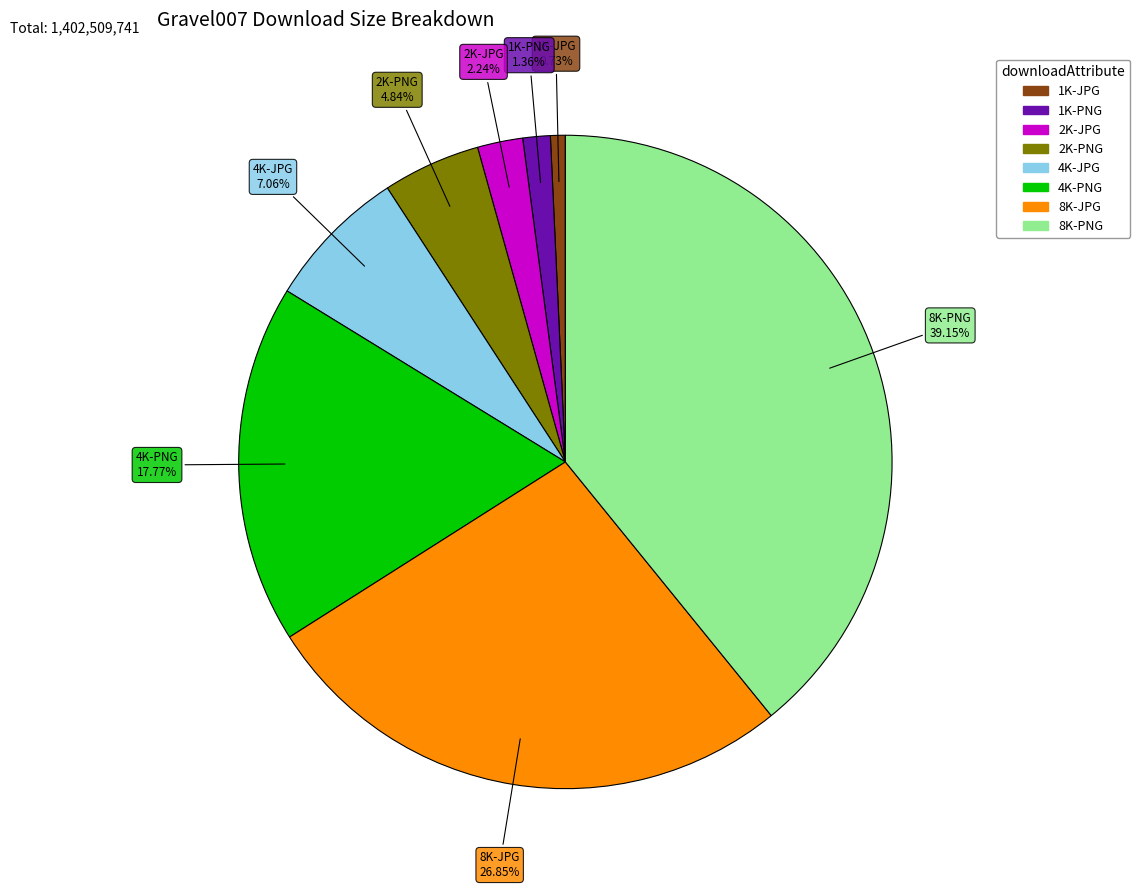

Which category has the smallest portion of the pie?

1K-JPG